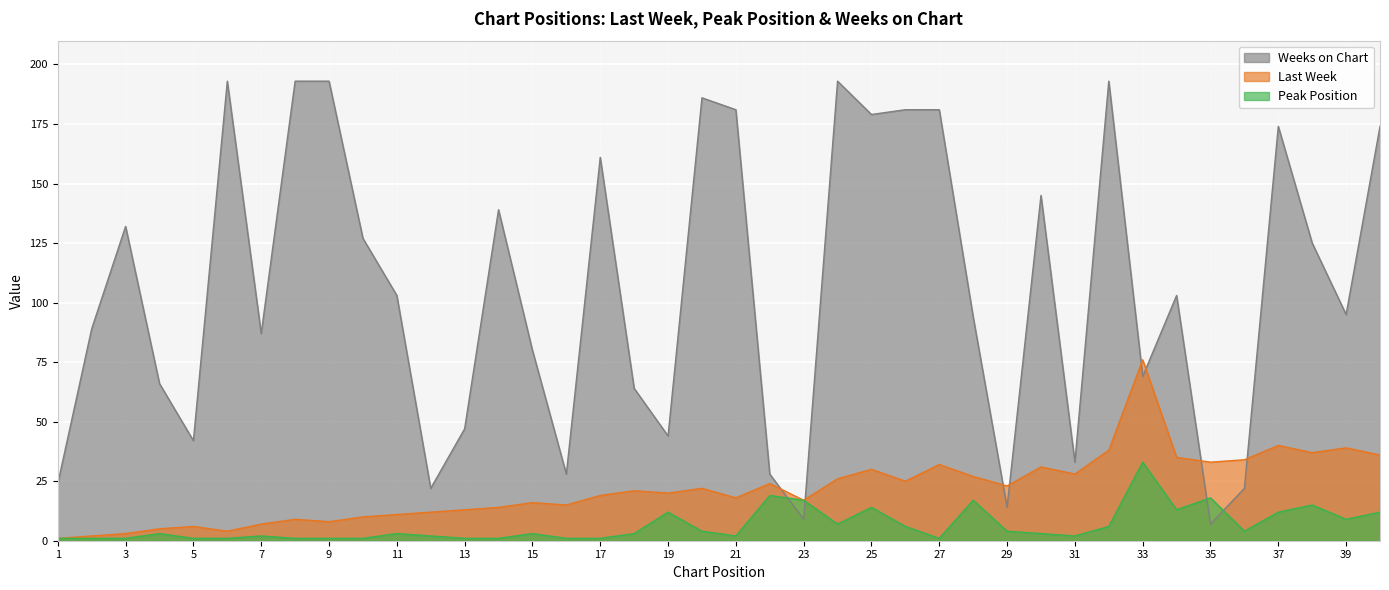

The value of Last Week at 12 is 12. True or false?

True